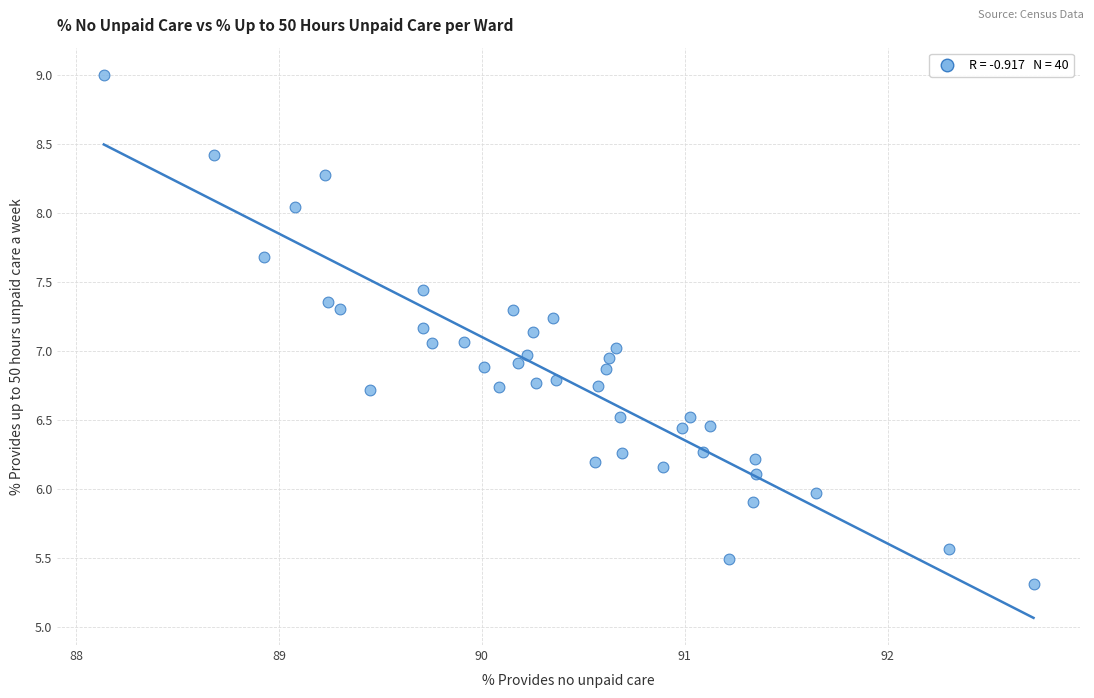

What is the range of X values (max minus min)?

4.6